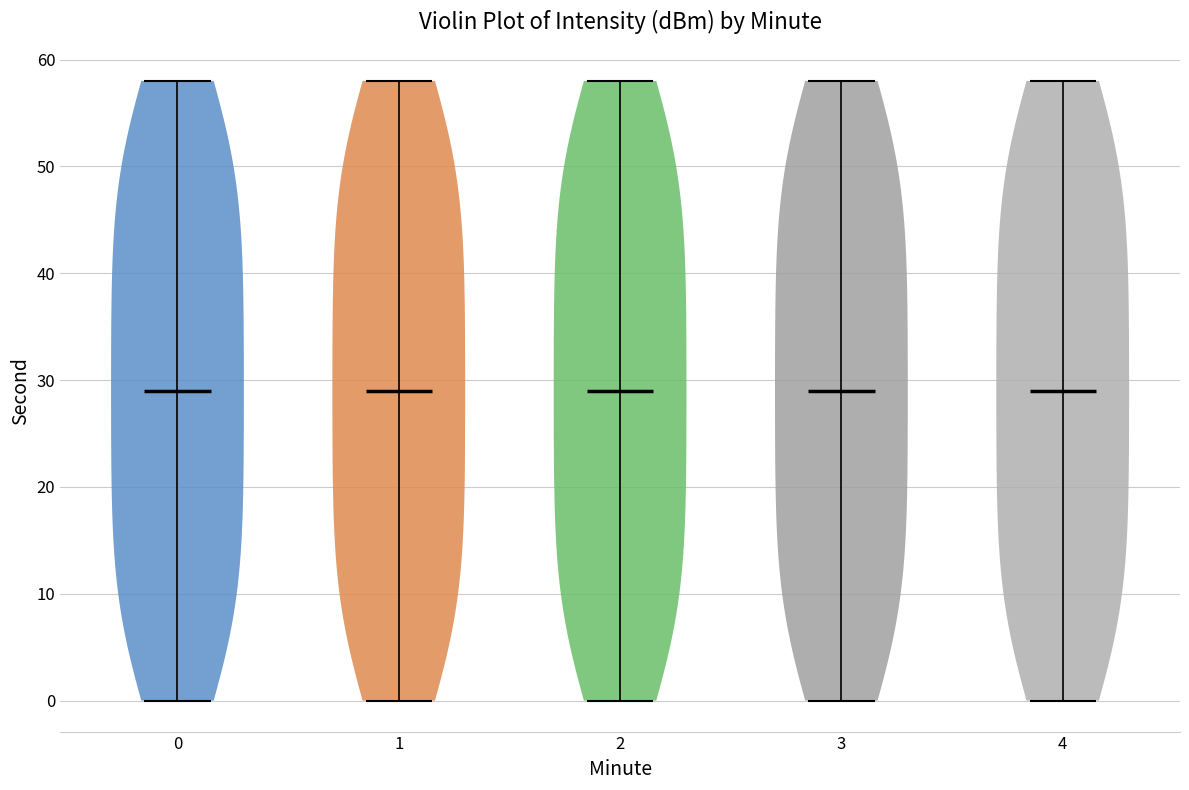

Where does the median line of the violin at x = 2 sit on the y-axis? The values are not printed on the chart, so give them approximately, as read against the axis.

29